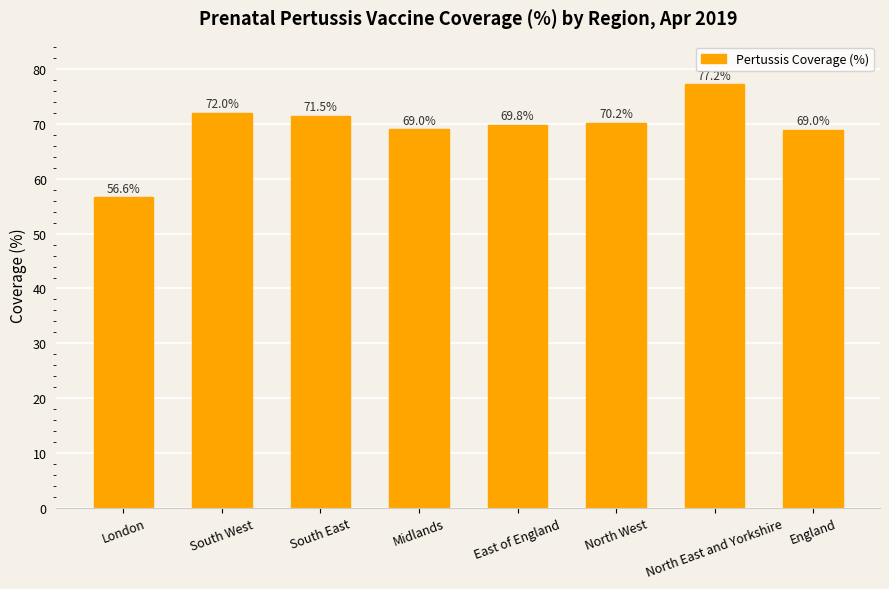

Where does the data first go above 70?

South West